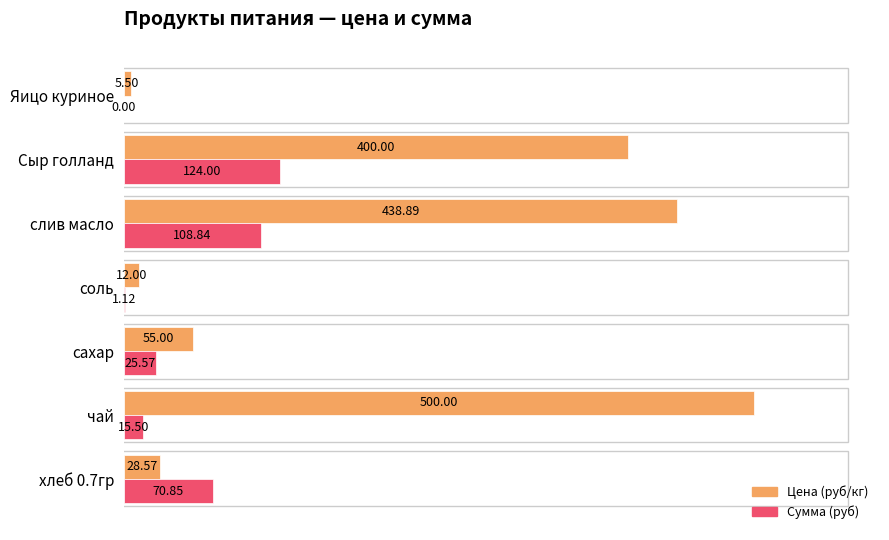

What is the sum of the Сумма (руб) values at сахар and Яицо куриное?

25.6